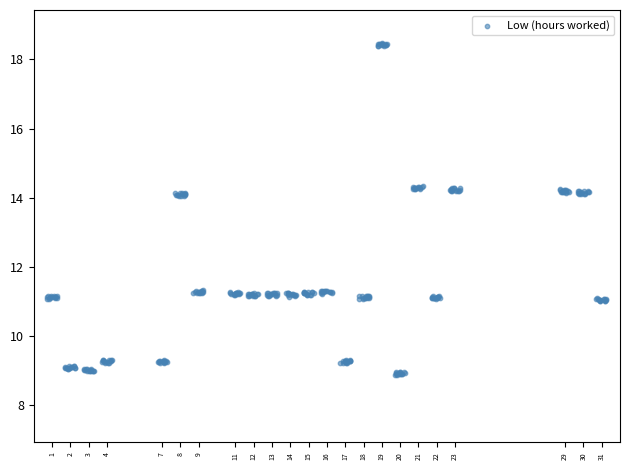

What is the range of Y values (max minus min)?

9.6